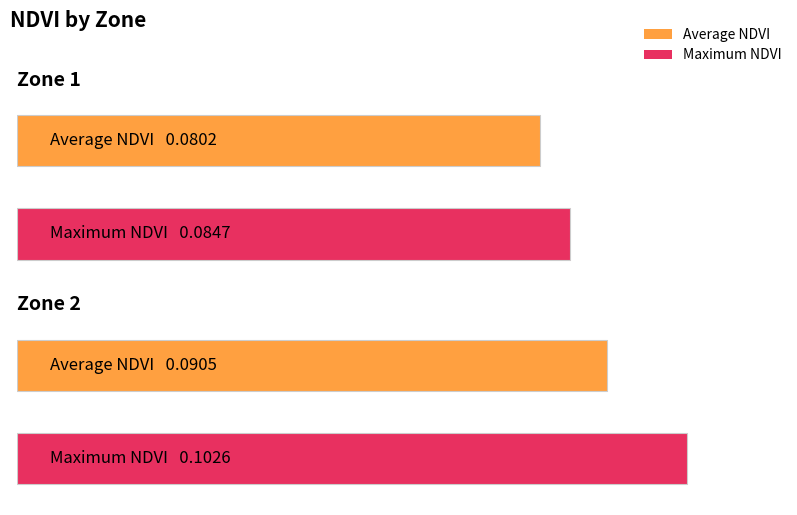

At which category is the sum across all series the highest?

Zone 2